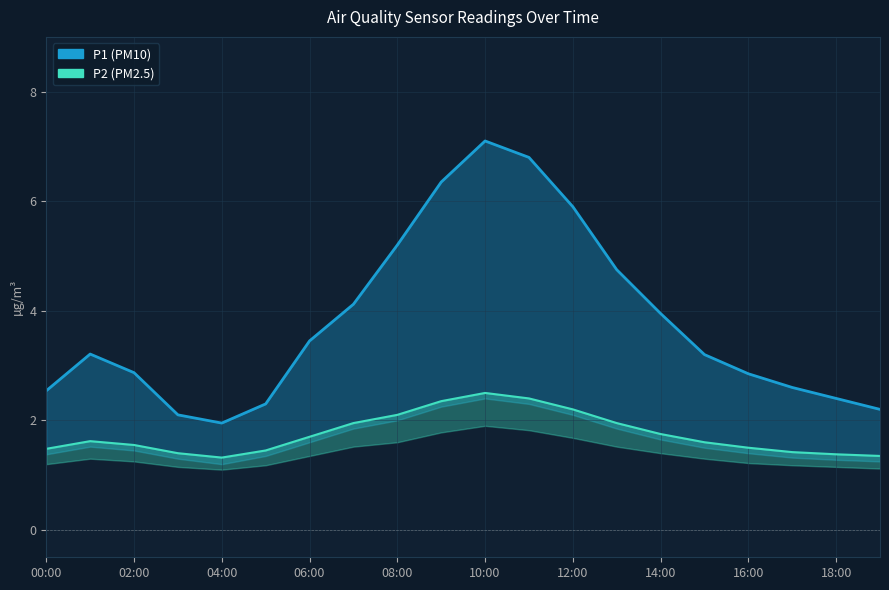

What is the label of the 19th point from the right?

01:00